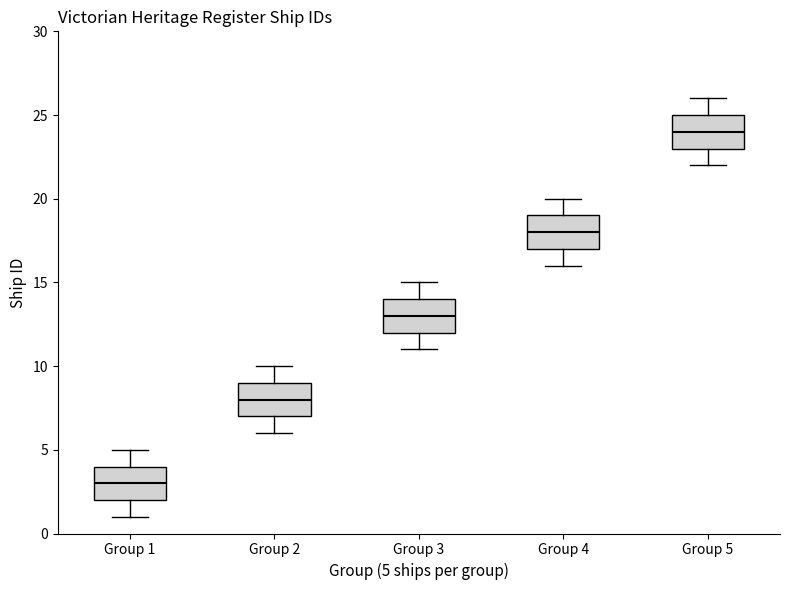

Reading left to right, transcribe this box plot: for each box, give where its median line is, the range the box spans, and where its two whiskers end, as read against the y-axis. The values are not printed on the chart, so give them approximately, as read against the axis.

Group 1: median 3, box 2 to 4, whiskers 1 to 5
Group 2: median 8, box 7 to 9, whiskers 6 to 10
Group 3: median 13, box 12 to 14, whiskers 11 to 15
Group 4: median 18, box 17 to 19, whiskers 16 to 20
Group 5: median 24, box 23 to 25, whiskers 22 to 26